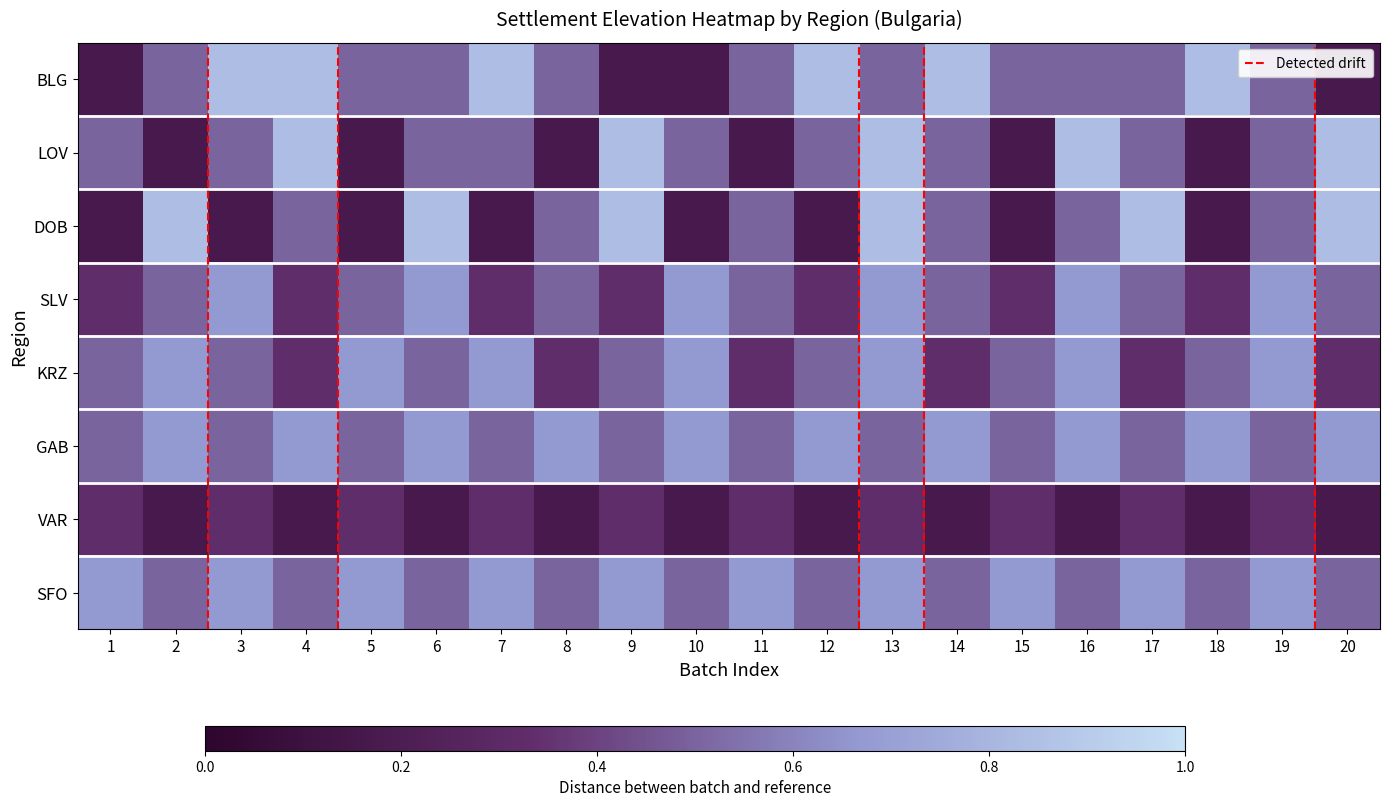

Reading left to right, what are all the values shown in this chart?

BLG: 1=0.2	2=0.5	3=0.8	4=0.8	5=0.5	6=0.5	7=0.8	8=0.5	9=0.2	10=0.2	11=0.5	12=0.8	13=0.5	14=0.8	15=0.5	16=0.5	17=0.5	18=0.8	19=0.5	20=0.2
LOV: 1=0.5	2=0.2	3=0.5	4=0.8	5=0.2	6=0.5	7=0.5	8=0.2	9=0.8	10=0.5	11=0.2	12=0.5	13=0.8	14=0.5	15=0.2	16=0.8	17=0.5	18=0.2	19=0.5	20=0.8
DOB: 1=0.2	2=0.8	3=0.2	4=0.5	5=0.2	6=0.8	7=0.2	8=0.5	9=0.8	10=0.2	11=0.5	12=0.2	13=0.8	14=0.5	15=0.2	16=0.5	17=0.8	18=0.2	19=0.5	20=0.8
SLV: 1=0.3	2=0.5	3=0.7	4=0.3	5=0.5	6=0.7	7=0.3	8=0.5	9=0.3	10=0.7	11=0.5	12=0.3	13=0.7	14=0.5	15=0.3	16=0.7	17=0.5	18=0.3	19=0.7	20=0.5
KRZ: 1=0.5	2=0.7	3=0.5	4=0.3	5=0.7	6=0.5	7=0.7	8=0.3	9=0.5	10=0.7	11=0.3	12=0.5	13=0.7	14=0.3	15=0.5	16=0.7	17=0.3	18=0.5	19=0.7	20=0.3
GAB: 1=0.5	2=0.7	3=0.5	4=0.7	5=0.5	6=0.7	7=0.5	8=0.7	9=0.5	10=0.7	11=0.5	12=0.7	13=0.5	14=0.7	15=0.5	16=0.7	17=0.5	18=0.7	19=0.5	20=0.7
VAR: 1=0.3	2=0.2	3=0.3	4=0.2	5=0.3	6=0.2	7=0.3	8=0.2	9=0.3	10=0.2	11=0.3	12=0.2	13=0.3	14=0.2	15=0.3	16=0.2	17=0.3	18=0.2	19=0.3	20=0.2
SFO: 1=0.7	2=0.5	3=0.7	4=0.5	5=0.7	6=0.5	7=0.7	8=0.5	9=0.7	10=0.5	11=0.7	12=0.5	13=0.7	14=0.5	15=0.7	16=0.5	17=0.7	18=0.5	19=0.7	20=0.5